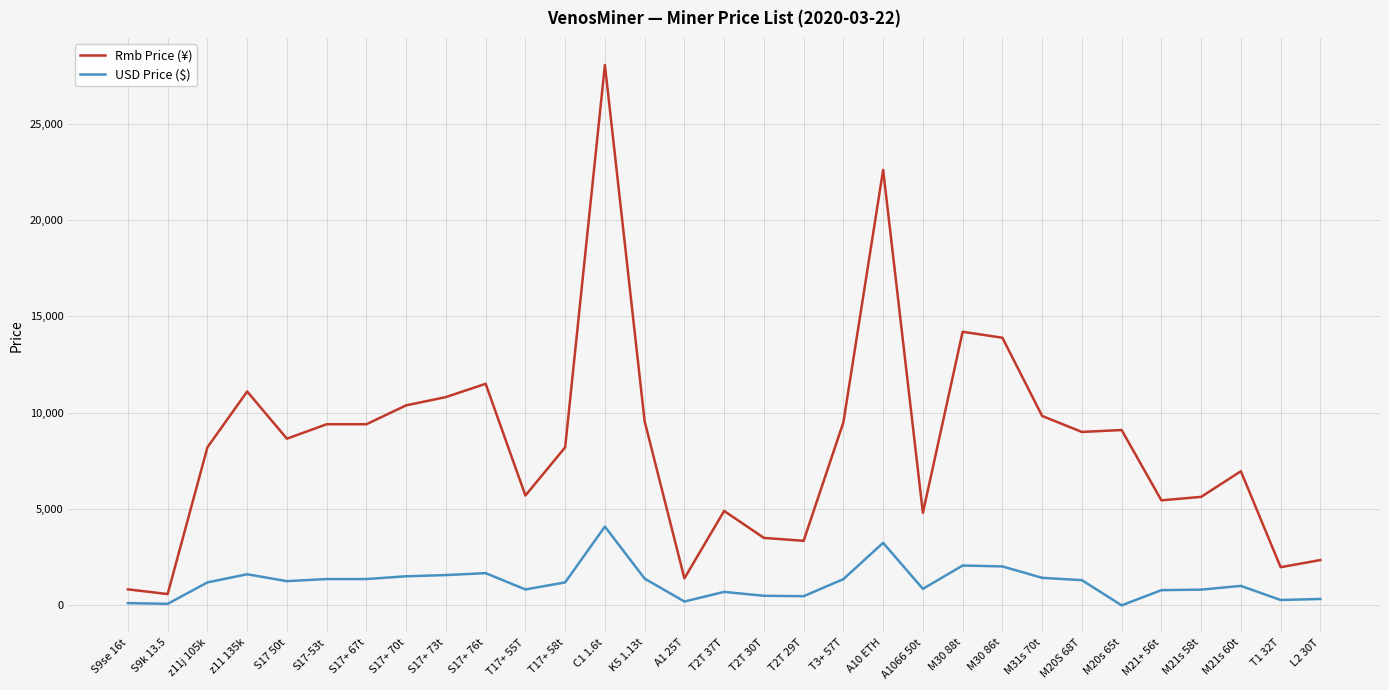

What position from the left is T2T 30T?

17